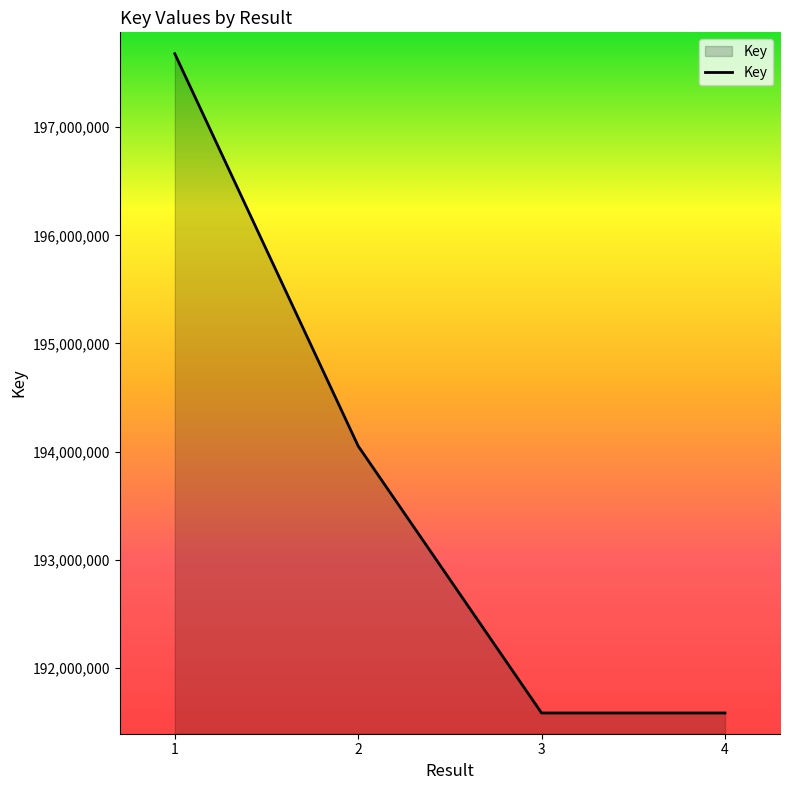

The value at 1 is 197678687. True or false?

True